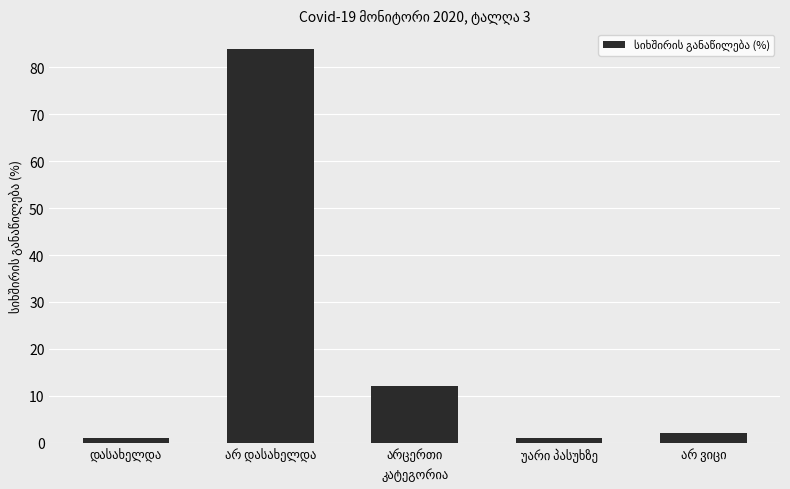

How many values are below 2?

2